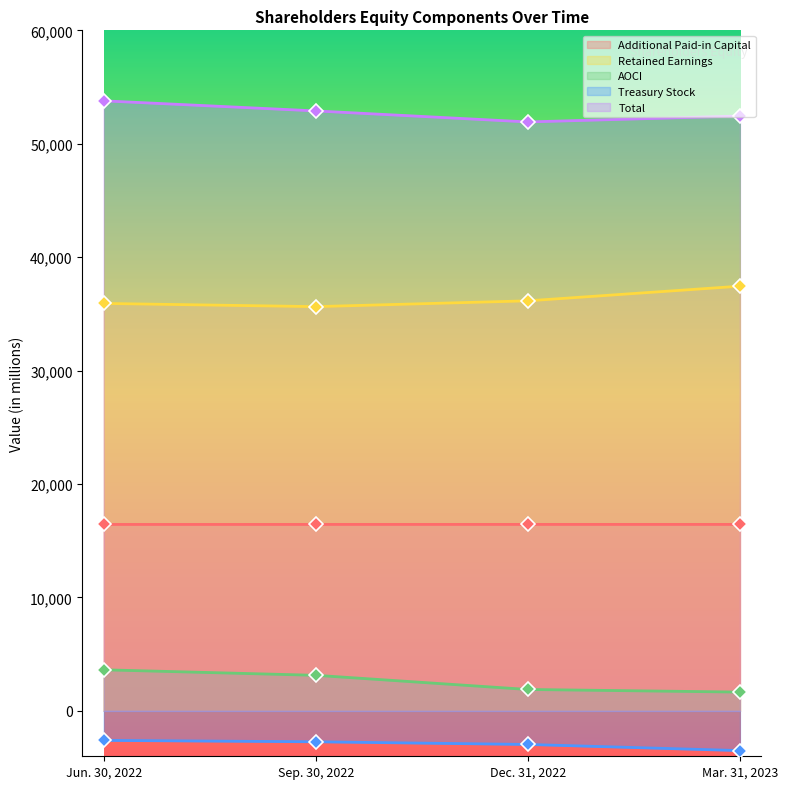

Reading left to right, transcribe all the data shown in this chart.

Additional Paid-in Capital: 16438	16440	16441	16442
Retained Earnings: 35923	35641	36153	37444
AOCI: 3624	3138	1890	1659
Treasury Stock: -2599	-2722	-2958	-3499
Total: 53785	52896	51925	52445